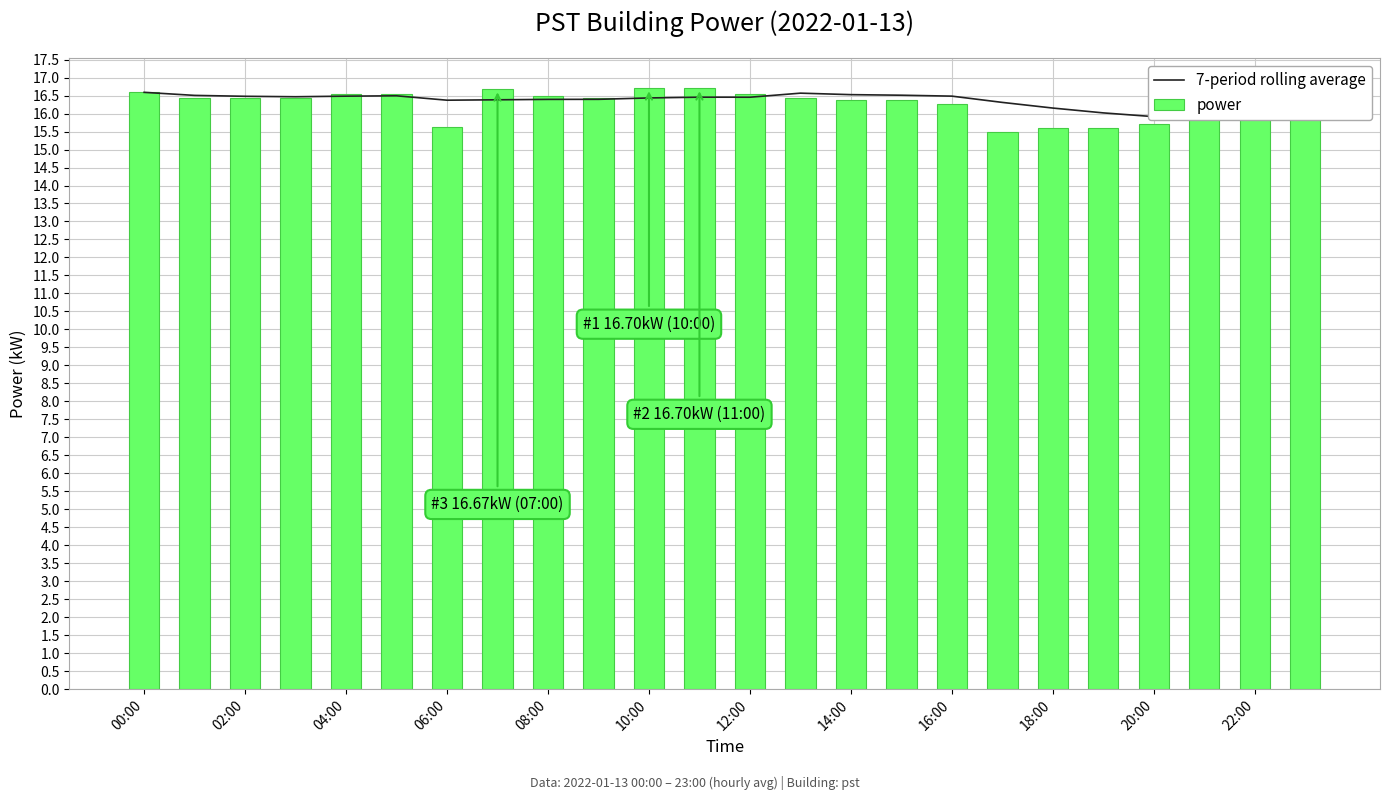

Reading right to left, transcribe all the data shown in this chart.

7-period rolling average: 15.8	15.8	15.8	15.9	16.0	16.2	16.3	16.5	16.5	16.5	16.6	16.5	16.5	16.4	16.4	16.4	16.4	16.4	16.5	16.5	16.5	16.5	16.5	16.6
power: 16.3	16.4	15.9	15.7	15.6	15.6	15.5	16.3	16.4	16.4	16.4	16.5	16.7	16.7	16.4	16.5	16.7	15.6	16.5	16.6	16.4	16.4	16.4	16.6